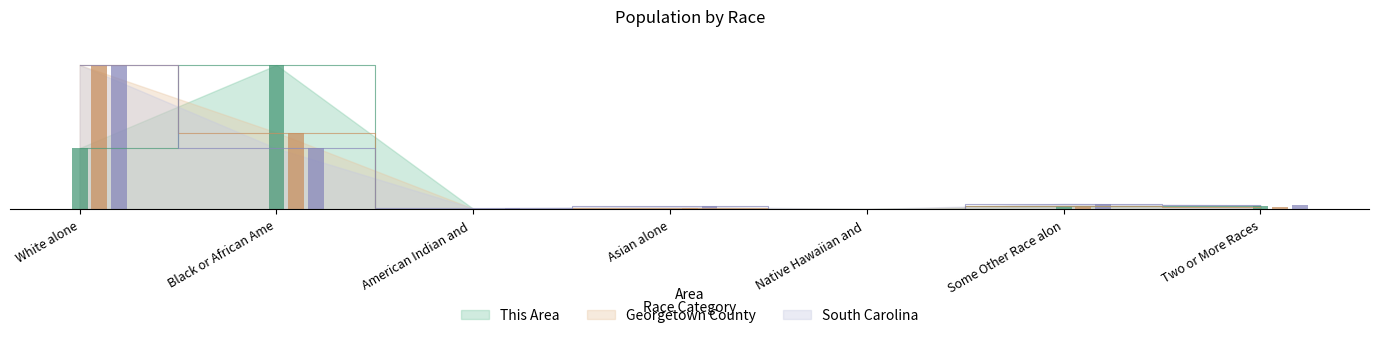

At which category is the sum across all series the highest?

White alone